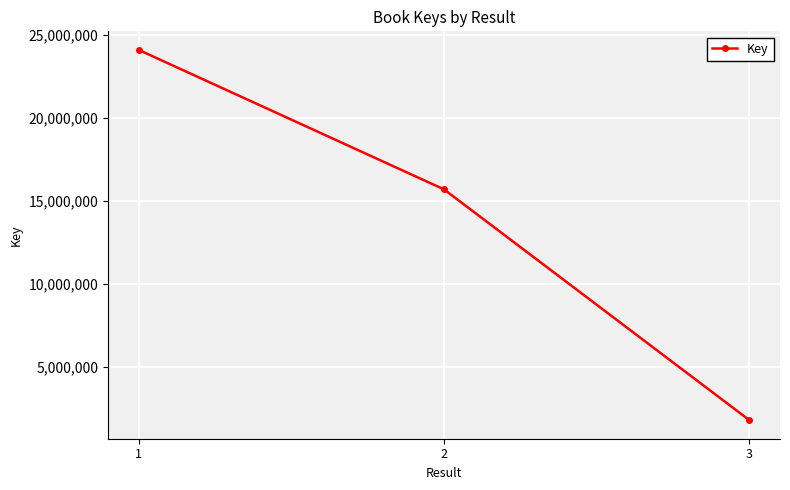

List the labels in order of value, largest first.

1, 2, 3